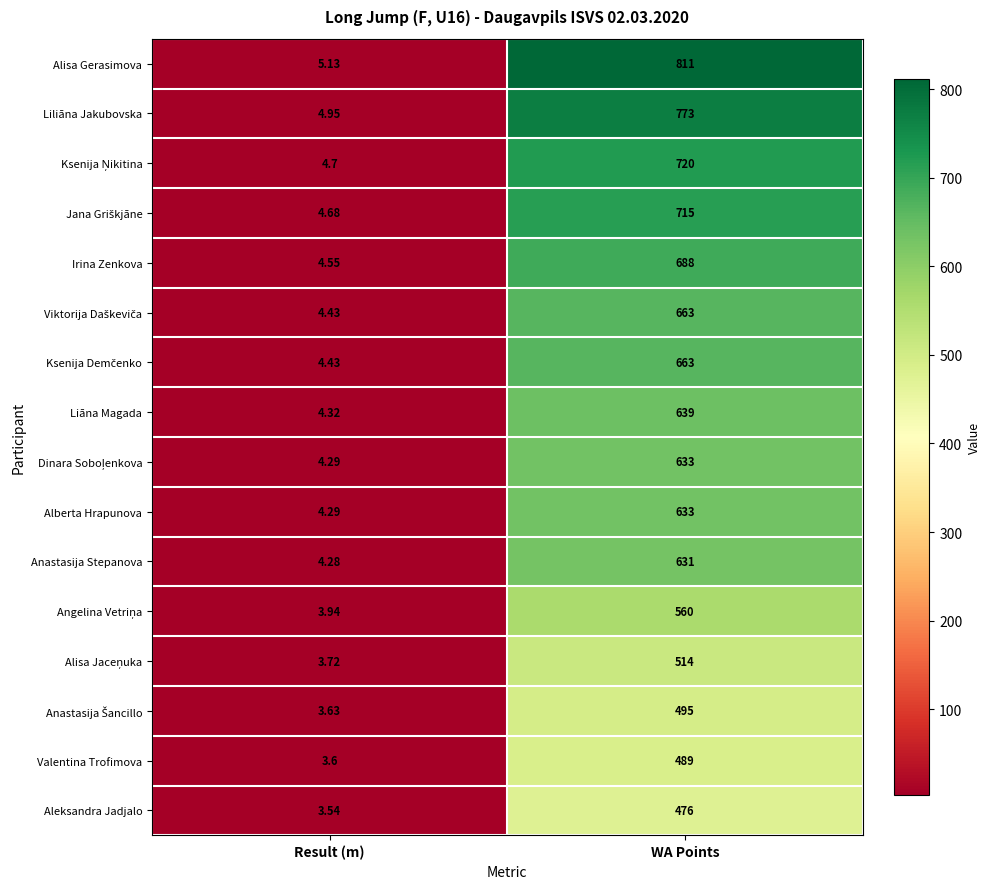

Which category has the highest value across all series?

WA Points